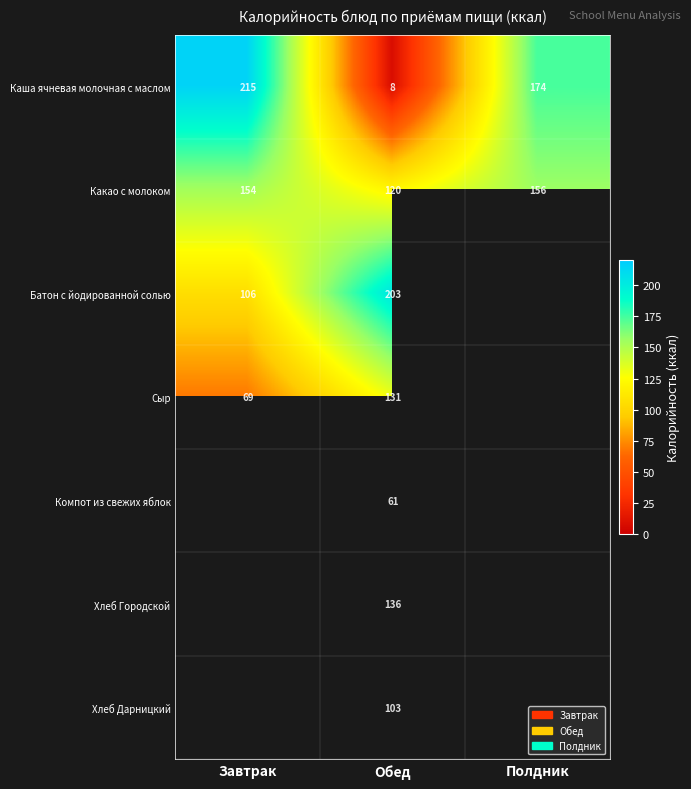

List the labels in order of Каша ячневая молочная с маслом value, smallest first.

Обед, Полдник, Завтрак